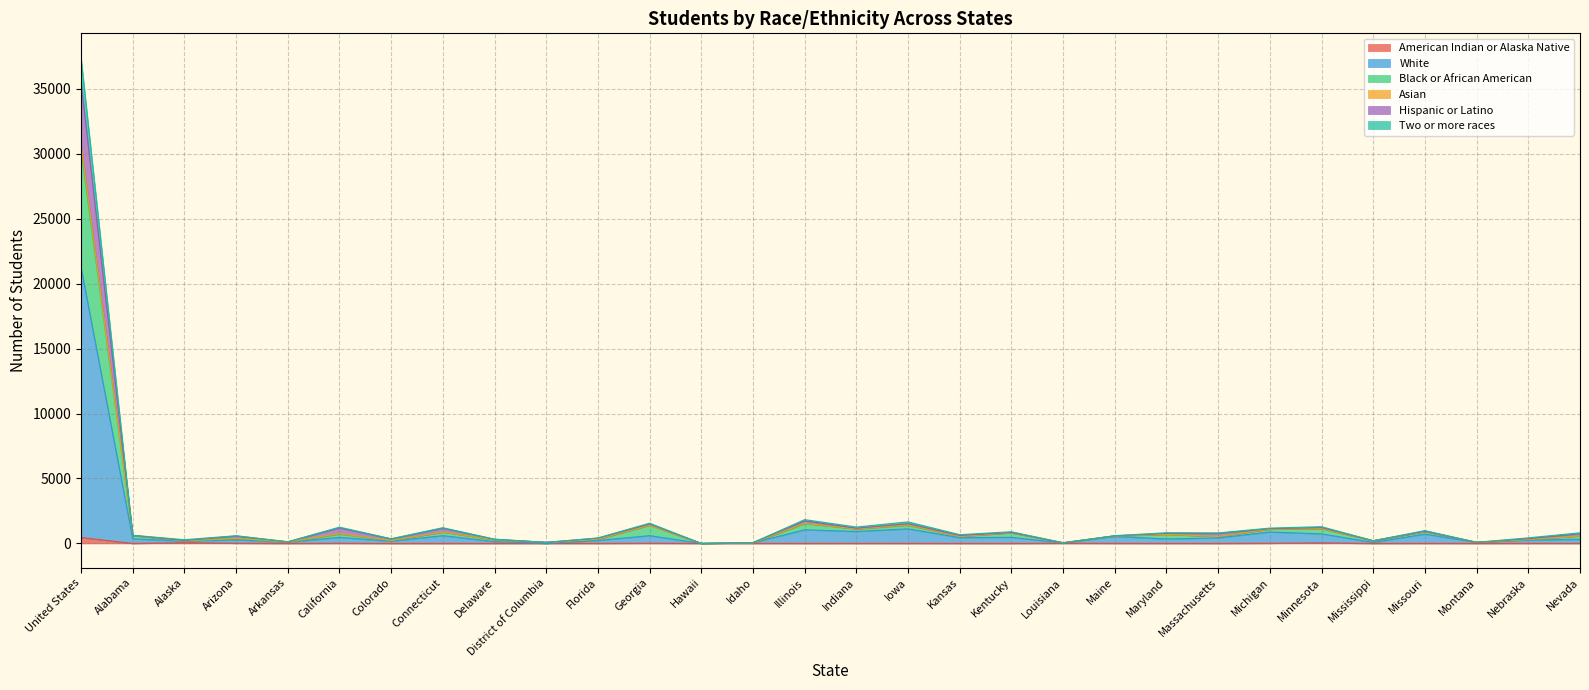

At which category is the sum across all series the highest?

United States